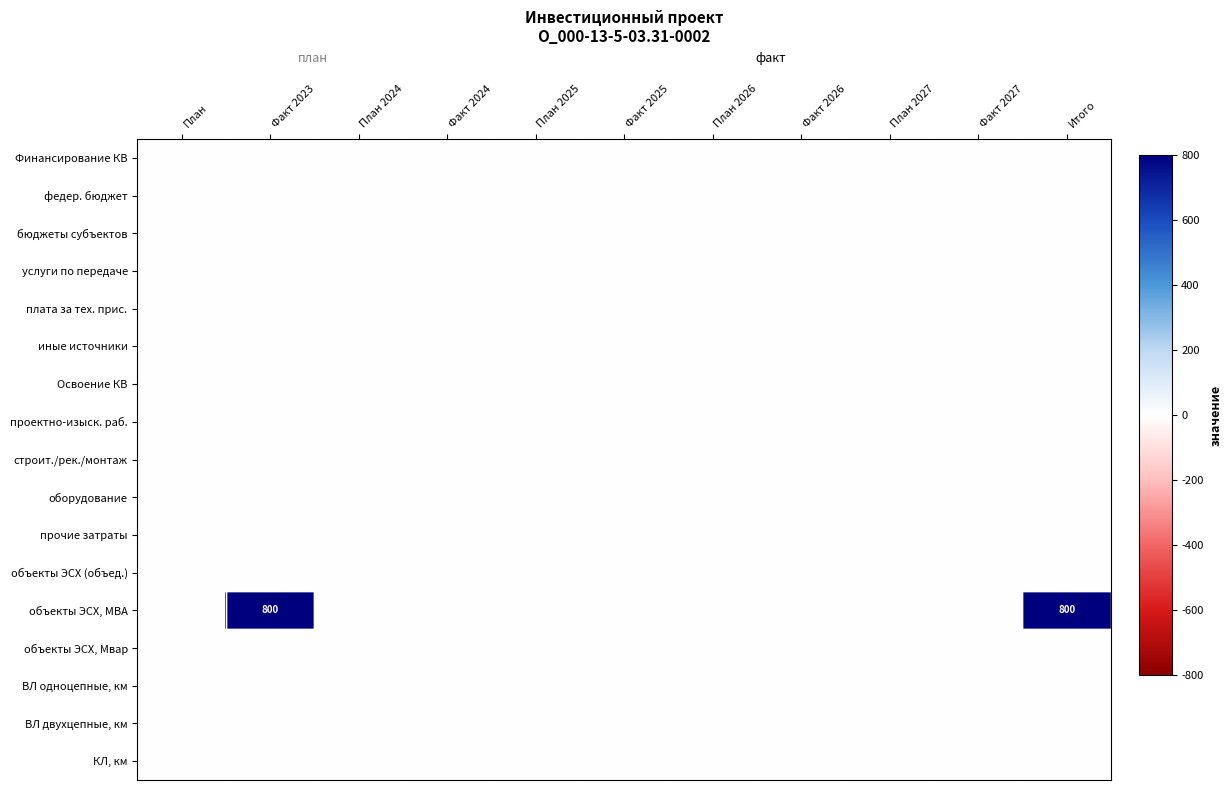

At which label is объекты ЭСХ, Мвар closest to 0?

План